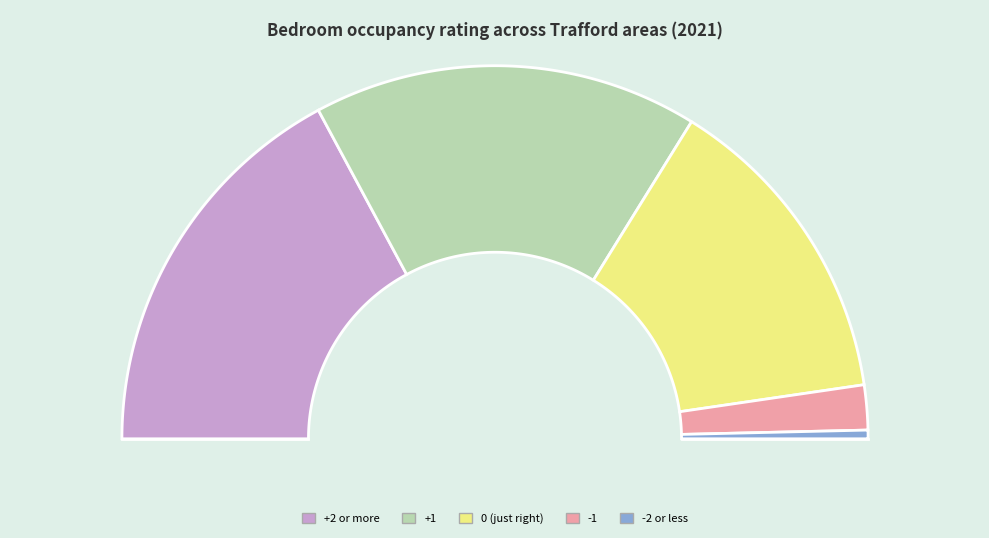

Is the sum of Occupancy rating of bedrooms: -2 or less and 5 greater than half?

No